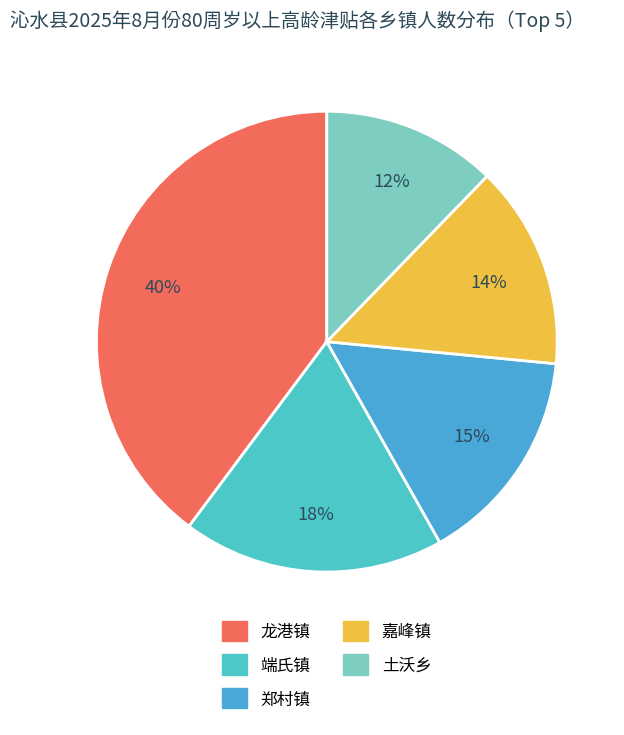

Which category has the smallest portion of the pie?

土沃乡